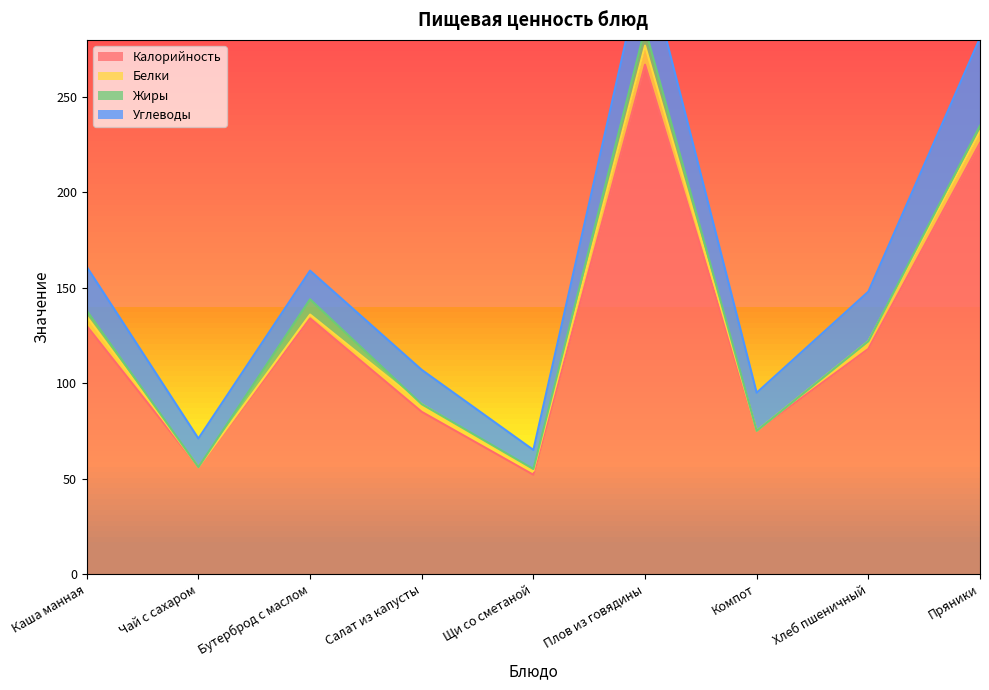

What is the sum of the Калорийность values at Хлеб пшеничный and Плов из говядины?

385